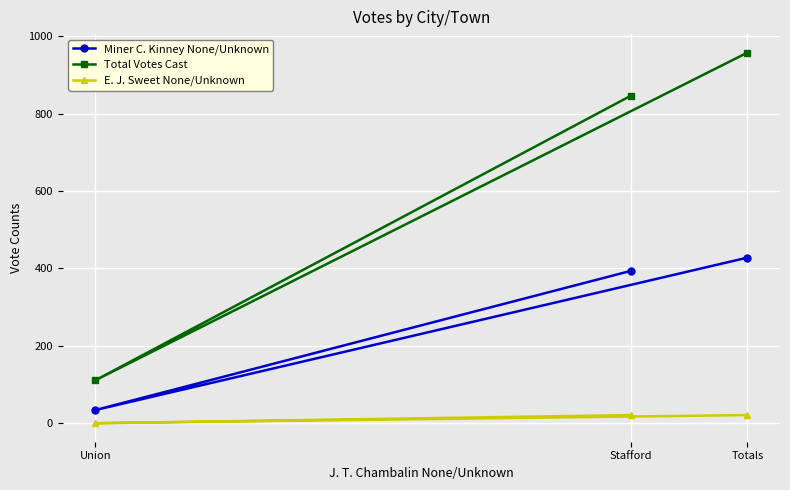

What is the sum of all E. J. Sweet None/Unknown values?

42